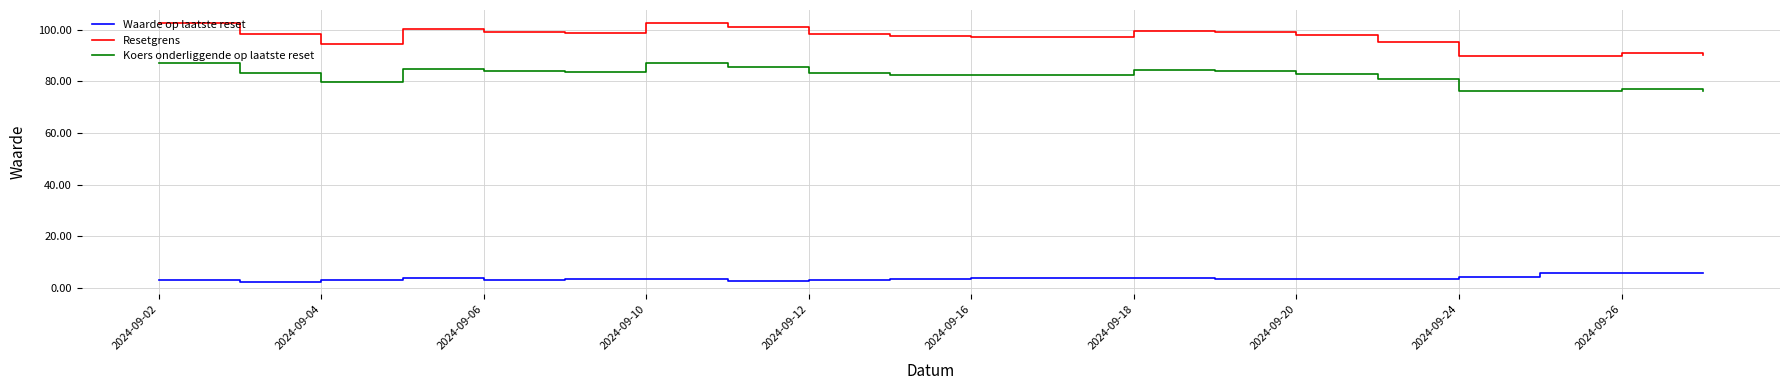

What is the minimum value for Waarde op laatste reset?

2.4